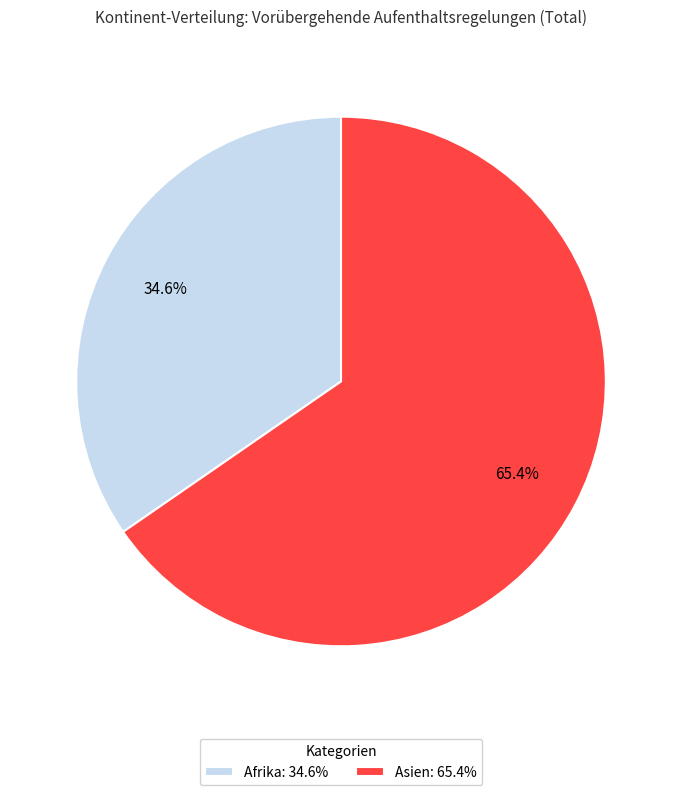

Does any single category account for the majority?

Yes